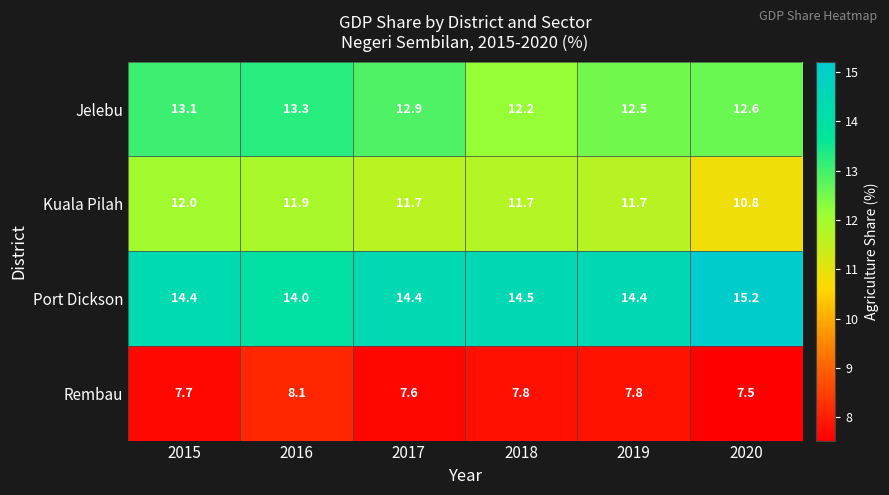

At which category is the sum across all series the highest?

2016